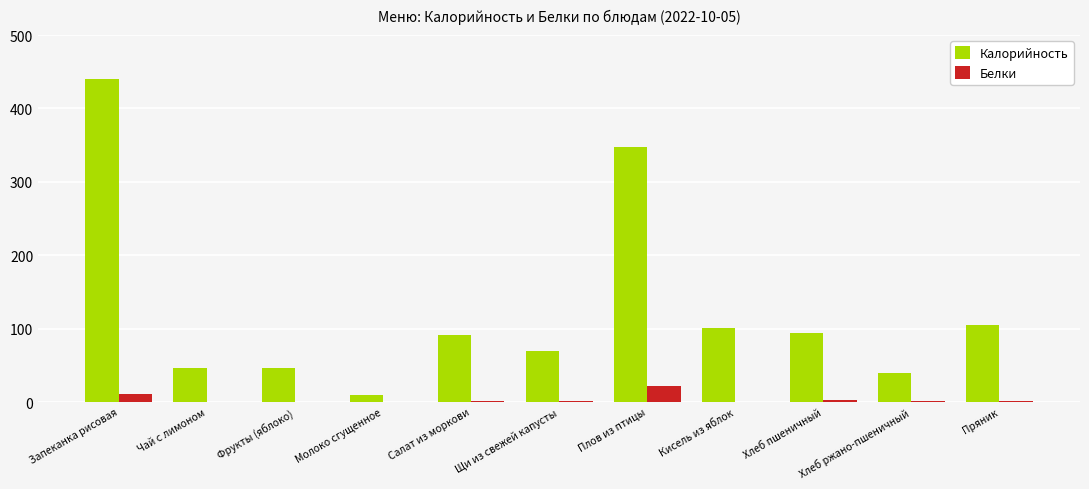

What is the maximum value for Белки?

22